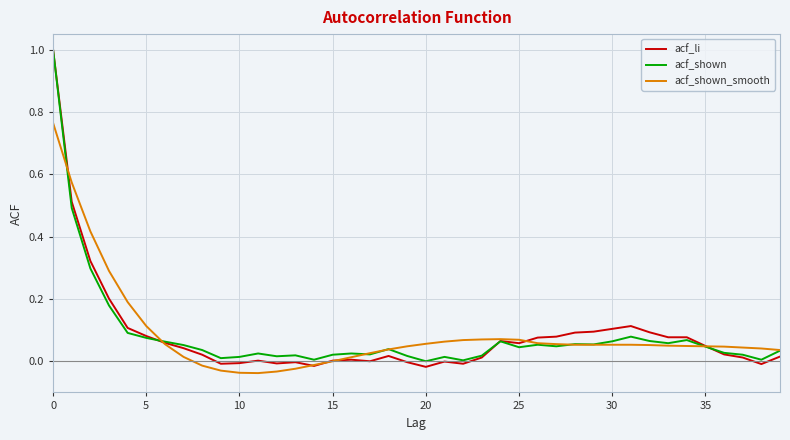

Which series has the largest range (max minus min)?

acf_li